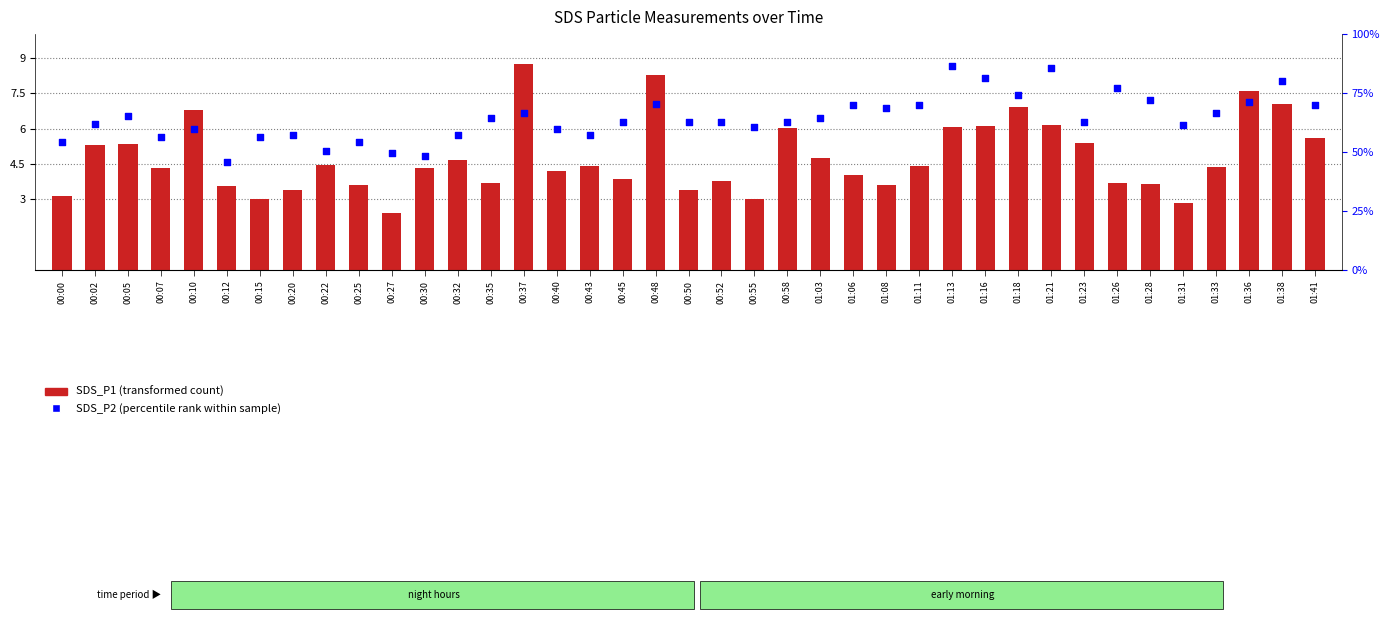

Which series has the largest total across all categories?

SDS_P2 (percentile rank)